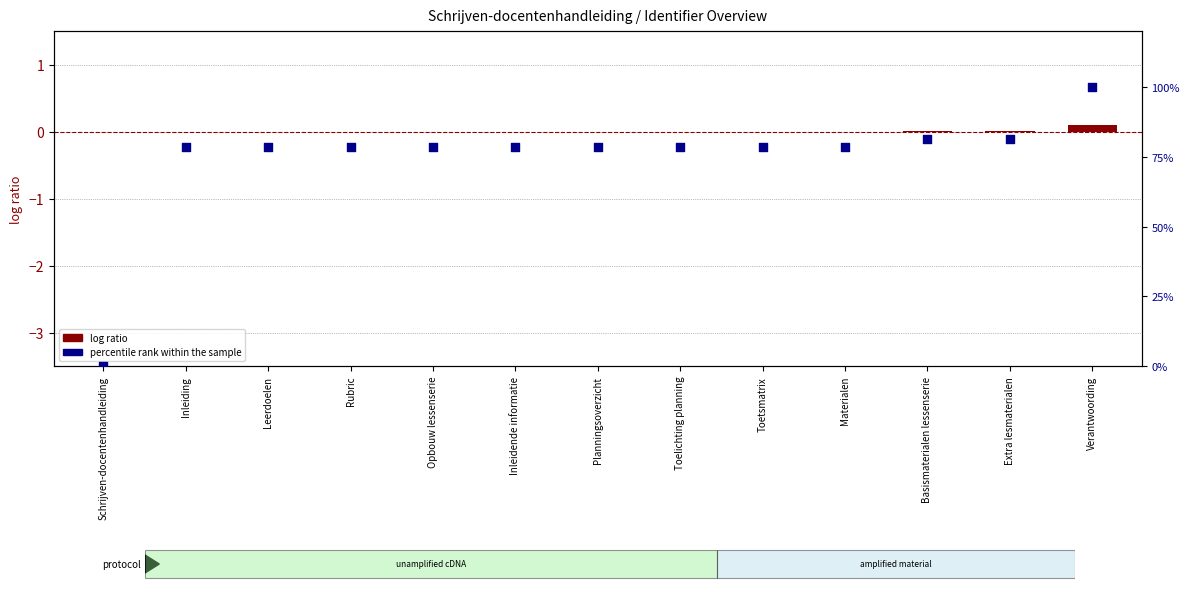

Which series has the largest Y range (max minus min)?

percentile rank within the sample